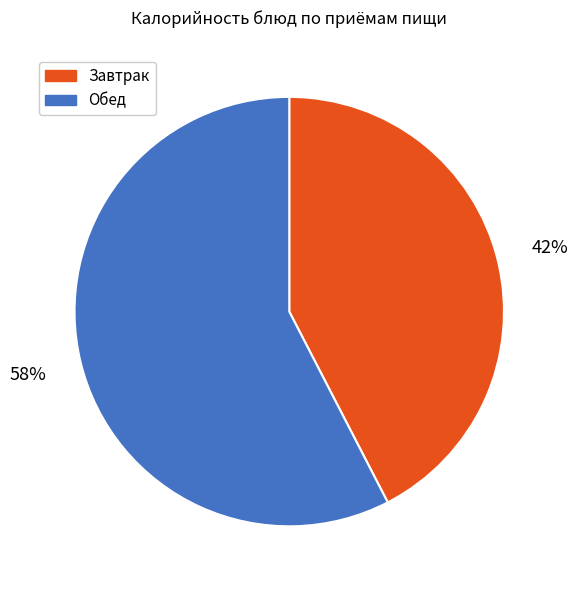

How many slices are in this pie chart?

2